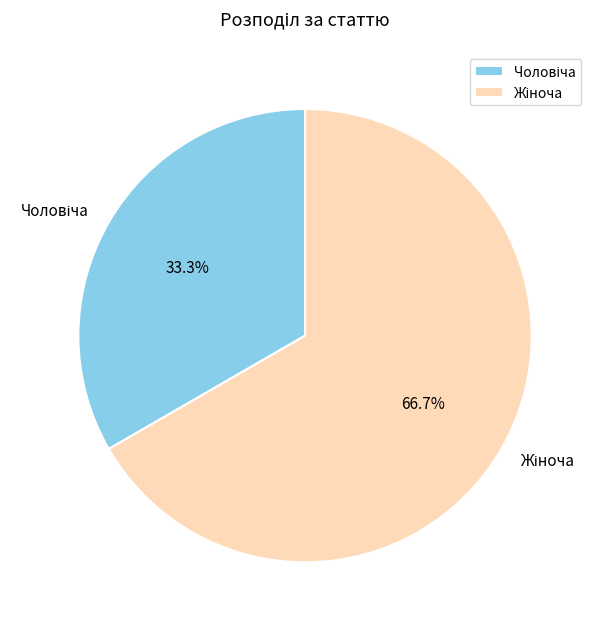

Is there a majority slice in this chart?

Yes